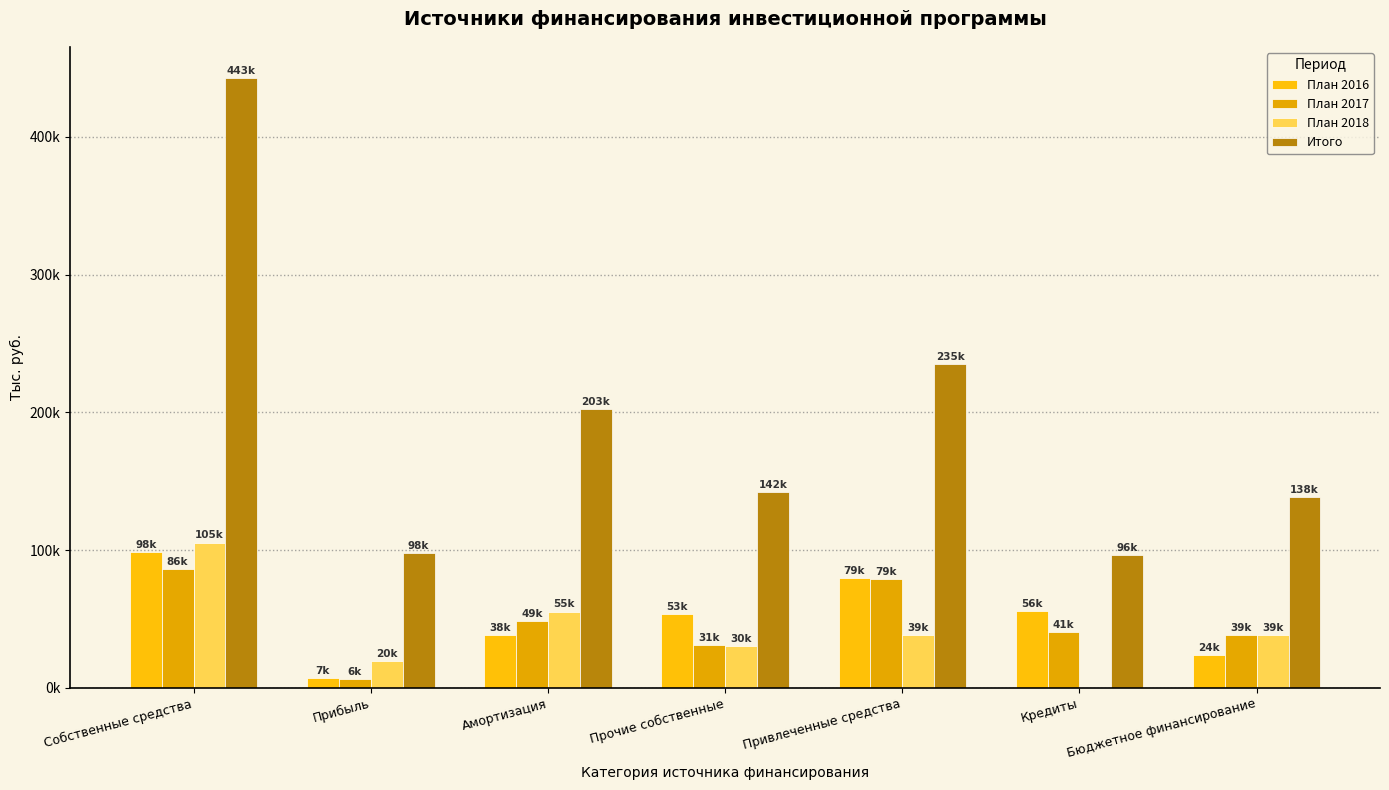

Rank the series at Привлеченные средства from lowest to highest value.

План 2018, План 2017, План 2016, Итого